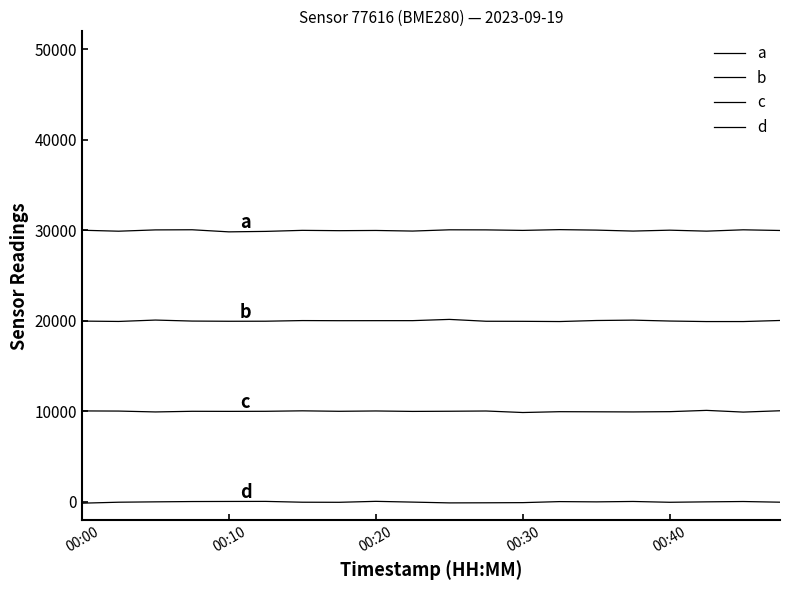

What is the average value of the d series?

-7.4